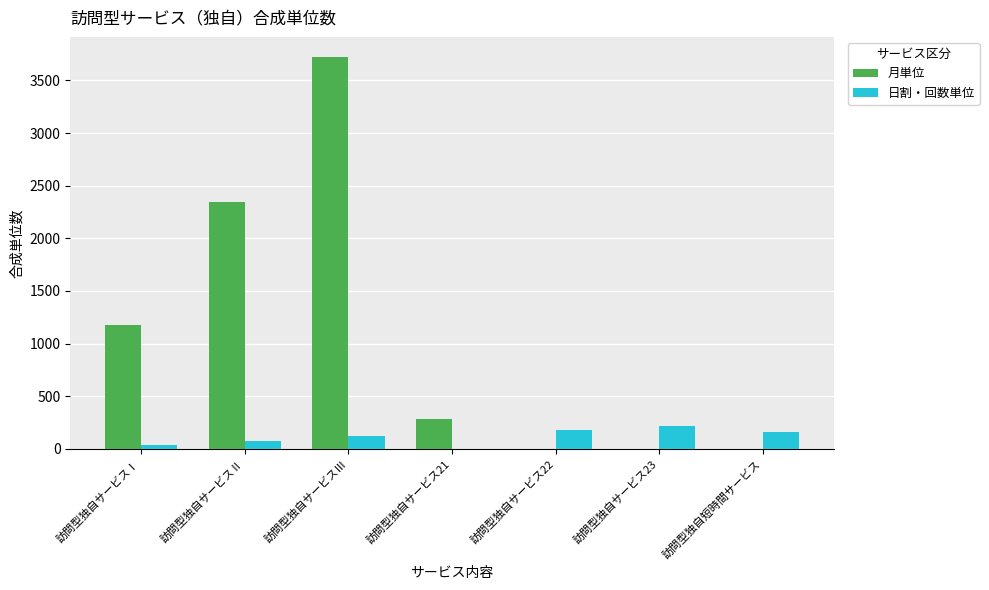

Which series changed the most between 訪問型独自サービスⅡ and 訪問型独自短時間サービス?

月単位